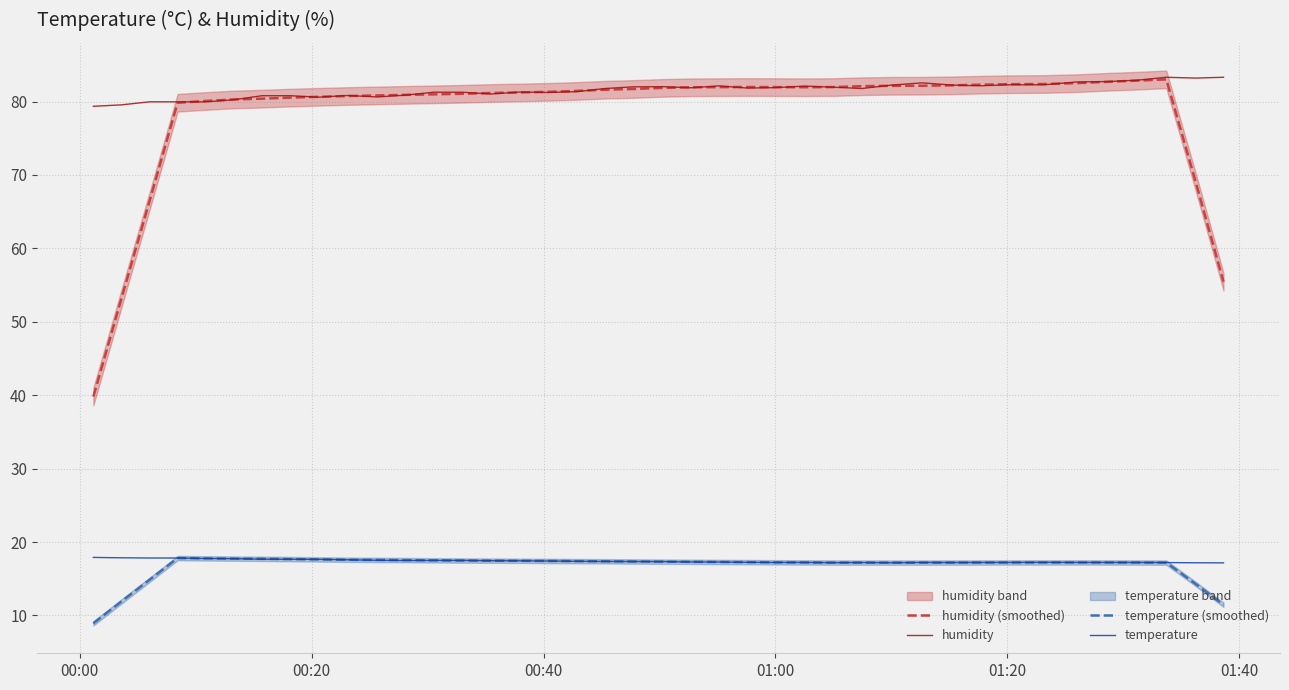

Which series has the largest range (max minus min)?

humidity (smoothed)